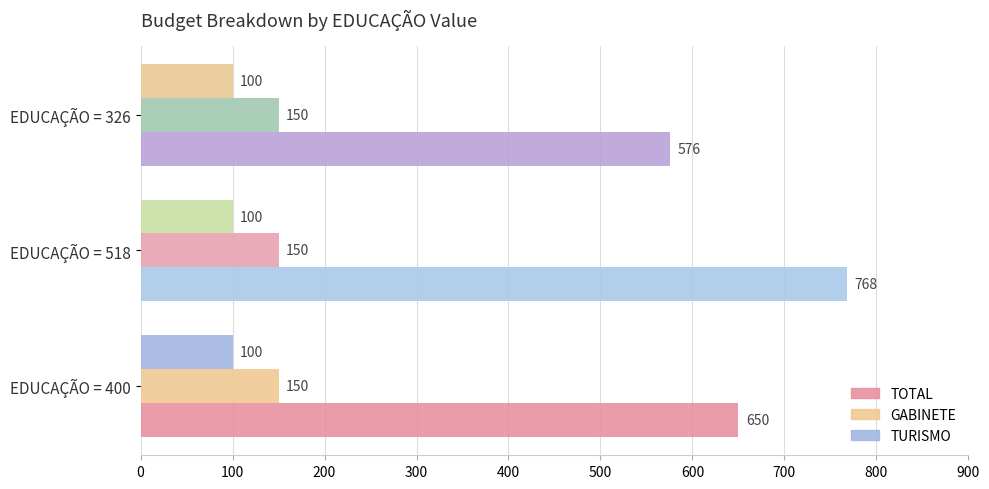

What is the approximate value of TURISMO at EDUCAÇÃO = 326?

100